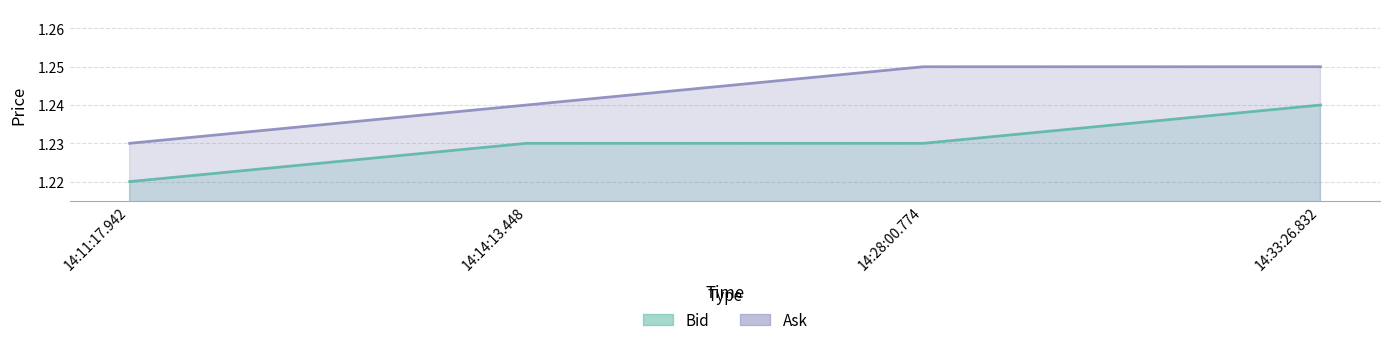

How many lines are shown in the chart?

2